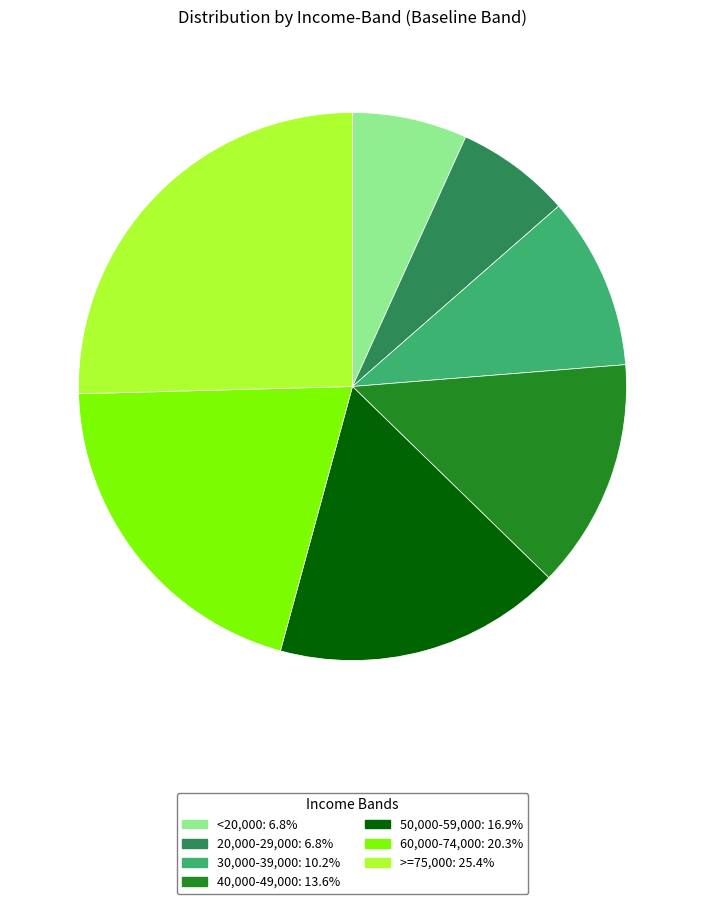

Approximately how many times larger is the value at 60,000-74,000 compared to 50,000-59,000?

1.2